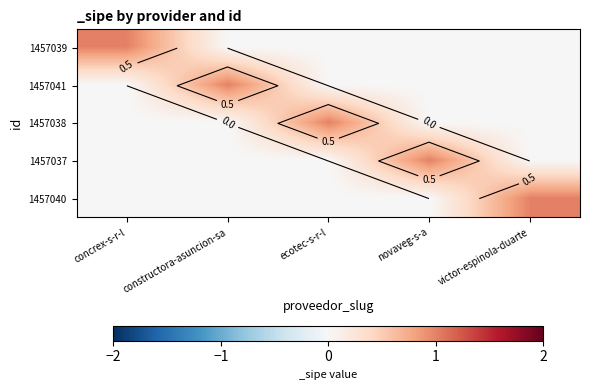

Which has a higher value, concrex-s-r-l or novaveg-s-a?

concrex-s-r-l